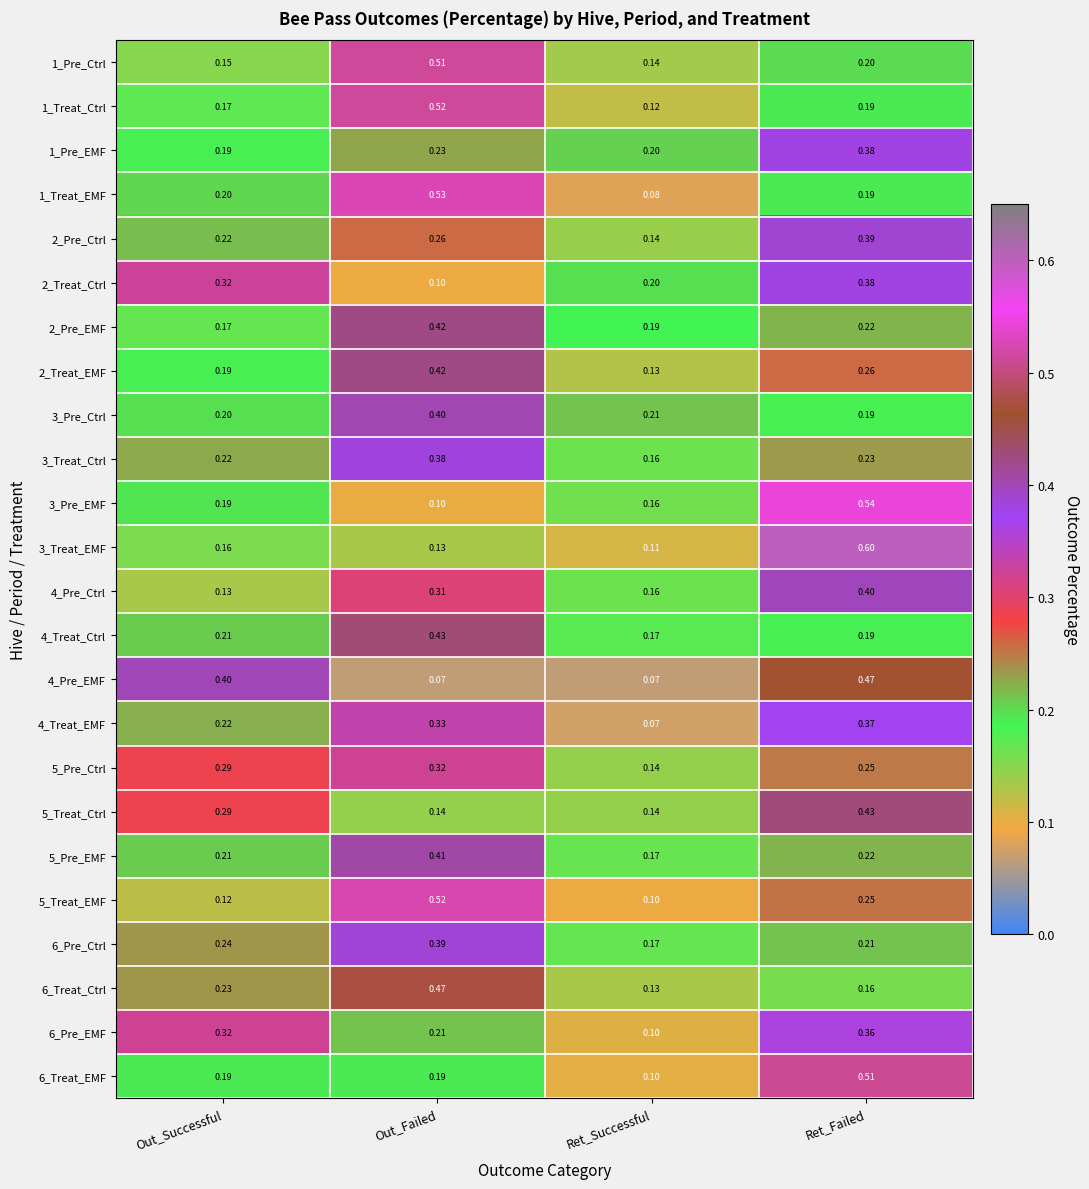

At which label is 2_Pre_EMF closest to 0?

Out_Successful